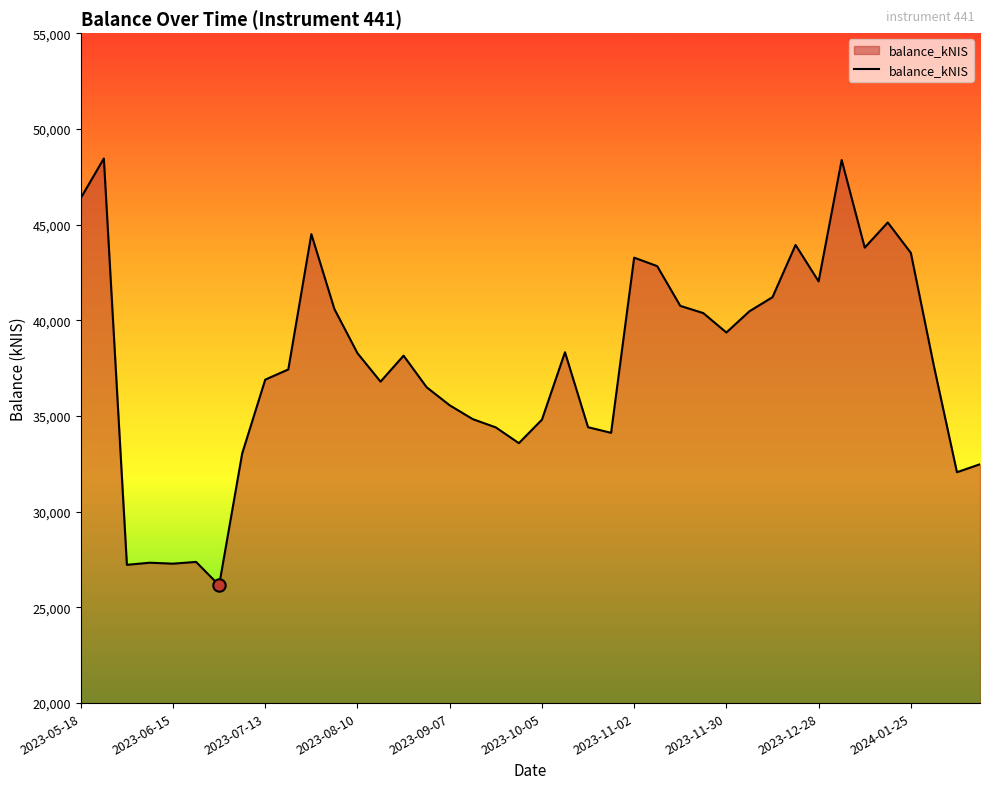

What is the minimum value shown in the chart?

26154.7